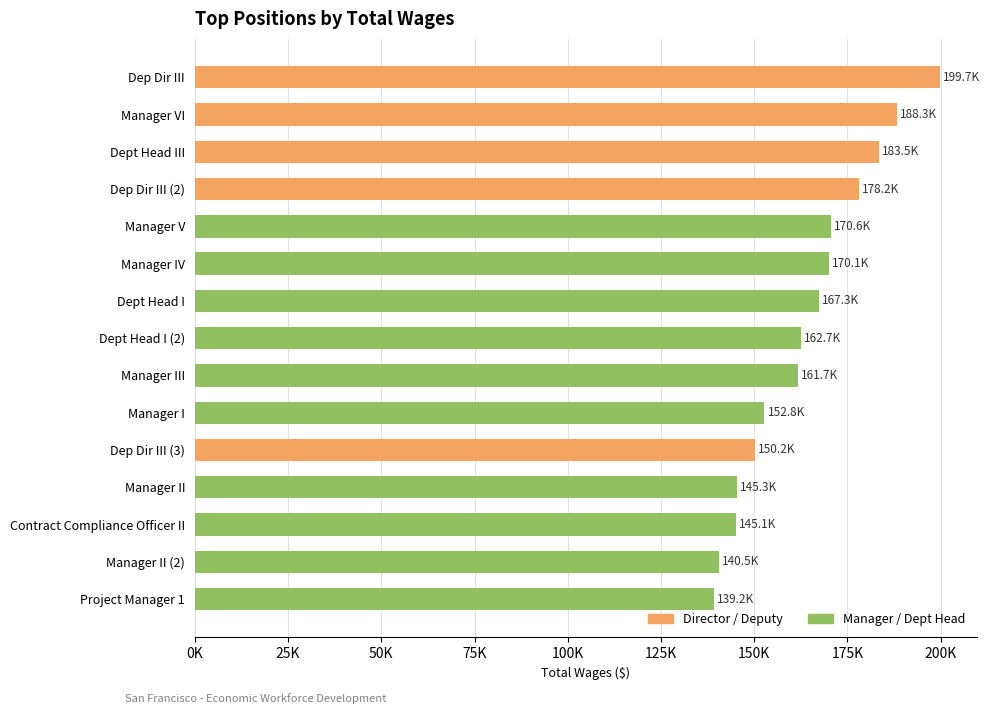

What is the average value?

163674